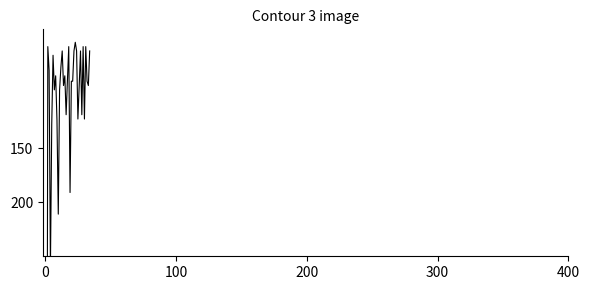

True or false: the data shows 88 at 32.

True